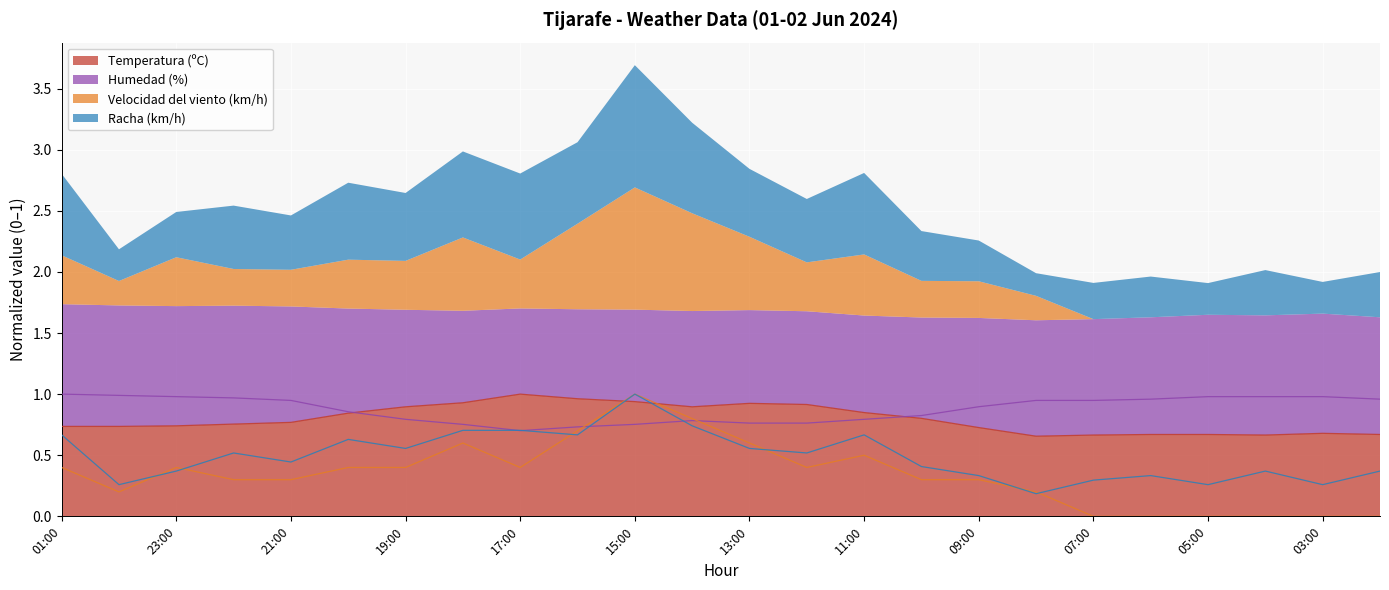

At how many categories does at least one series exceed 0?

24